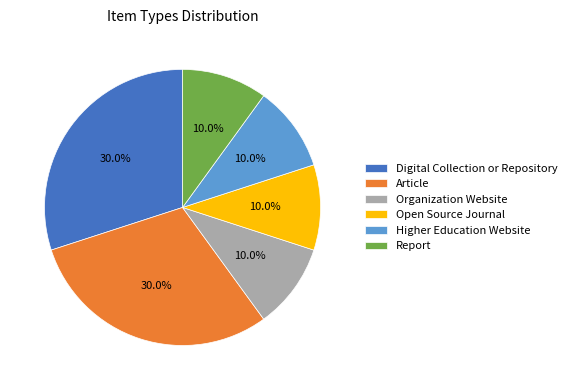

Is it true that Open Source Journal is 1% of the pie?

False